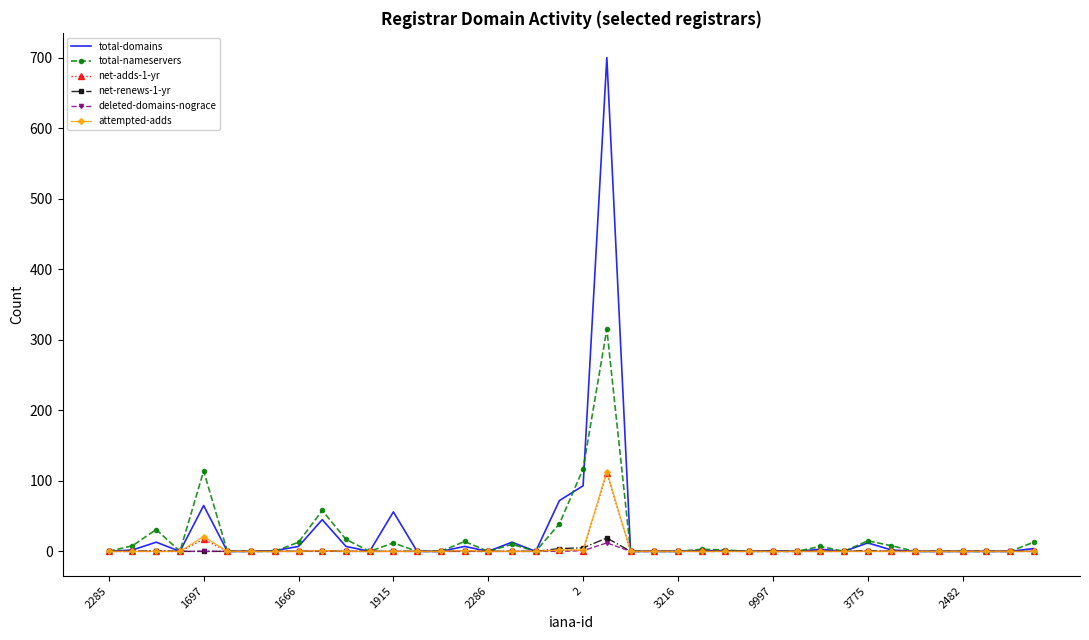

Which series has the largest range (max minus min)?

total-domains